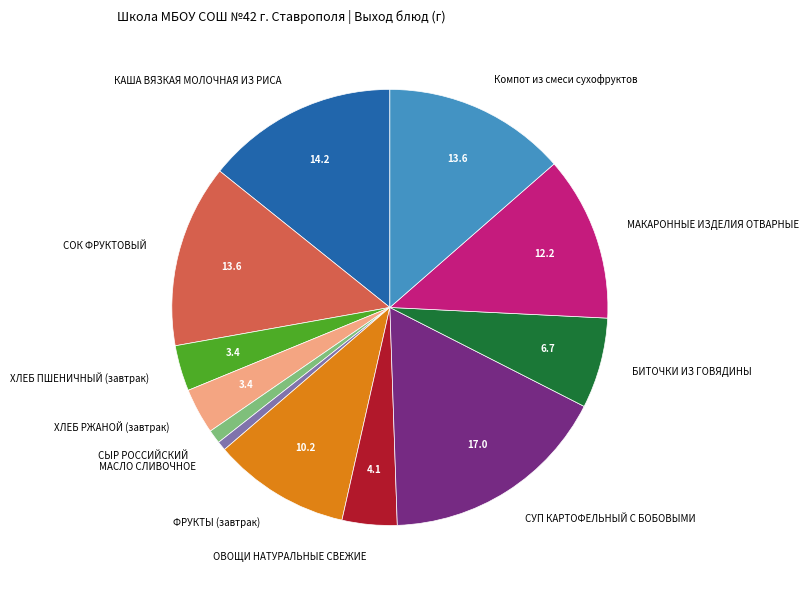

What is the ratio of the value at ХЛЕБ ПШЕНИЧНЫЙ (завтрак) to the value at ФРУКТЫ (завтрак)?

0.3